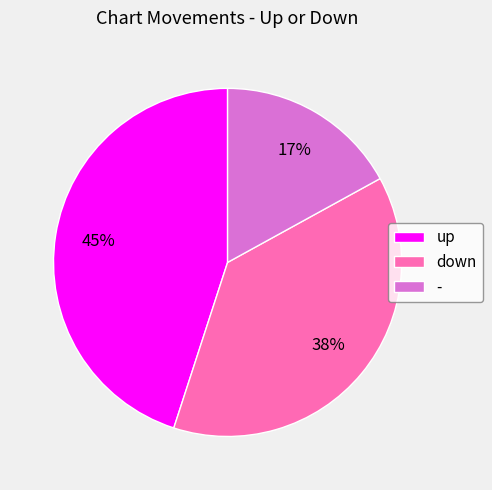

Which has a higher value, up or -?

up